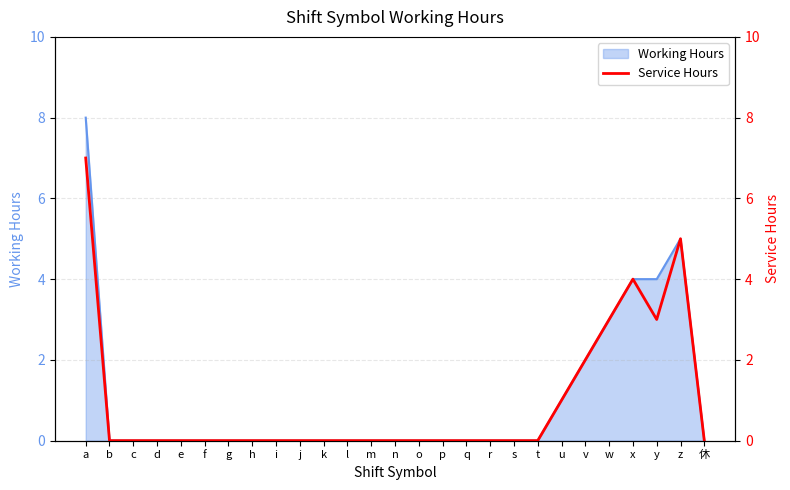

List the labels in order of value, smallest first.

b, c, d, e, f, g, h, i, j, k, l, m, n, o, p, q, r, s, t, 休, u, v, w, y, x, z, a